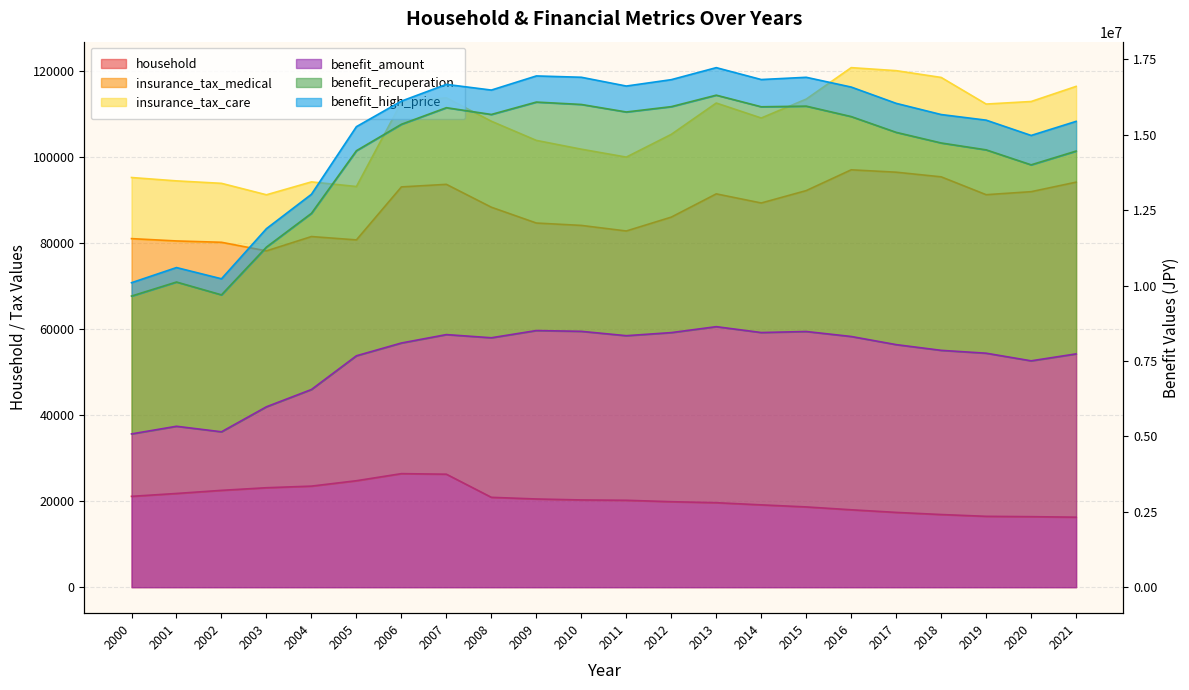

List the labels in order of benefit_recuperation value, largest first.

2013, 2009, 2010, 2015, 2012, 2014, 2007, 2011, 2008, 2016, 2006, 2017, 2018, 2019, 2005, 2021, 2020, 2004, 2003, 2001, 2002, 2000